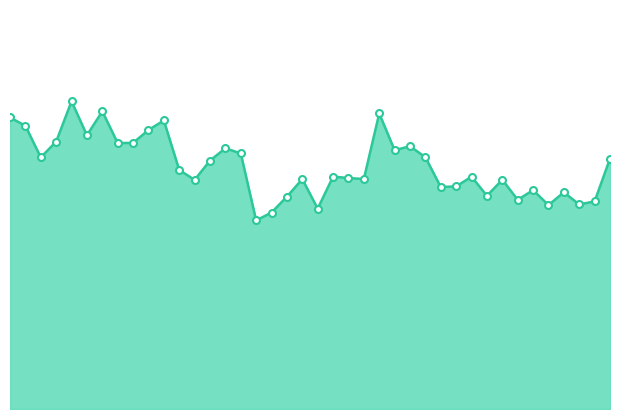

Does the chart have visible grid lines?

No